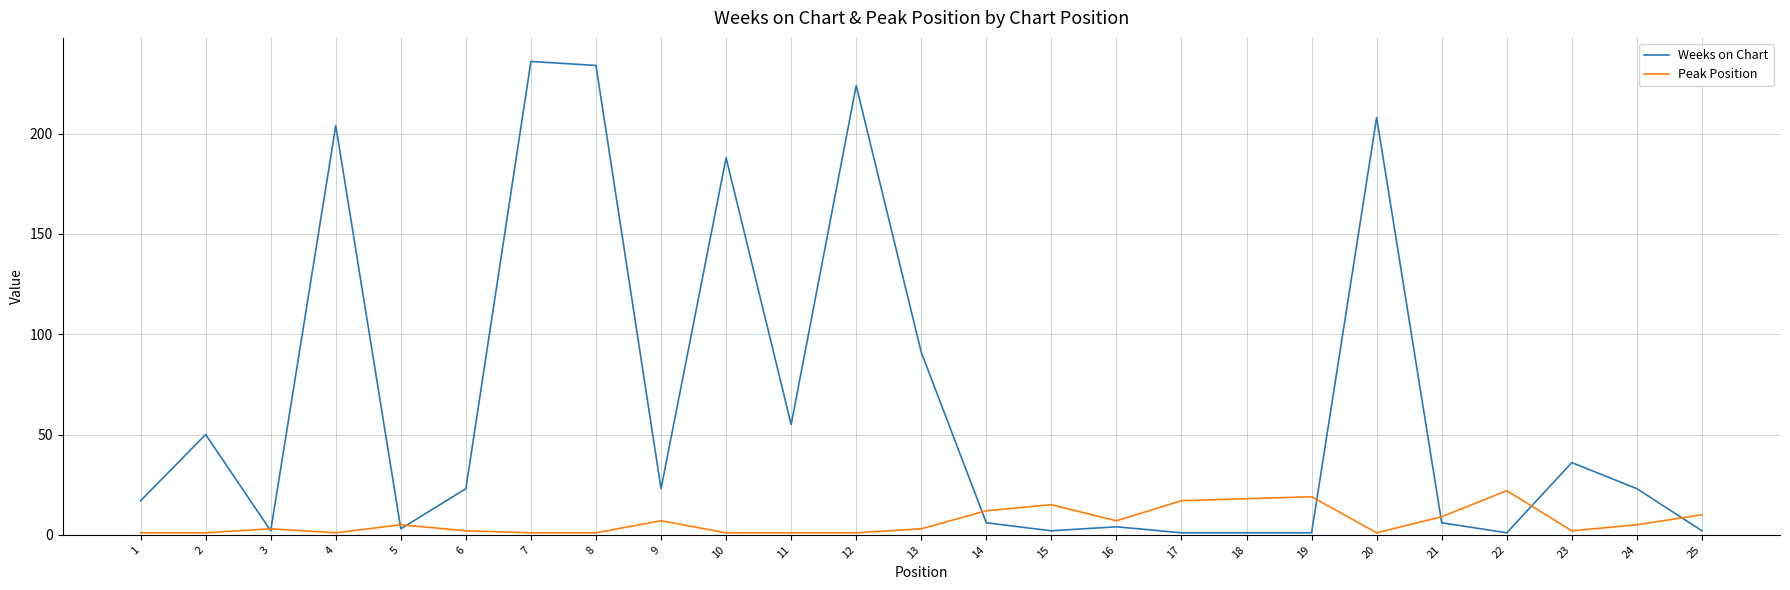

After their last crossing, which series has the higher values: Peak Position or Weeks on Chart?

Peak Position